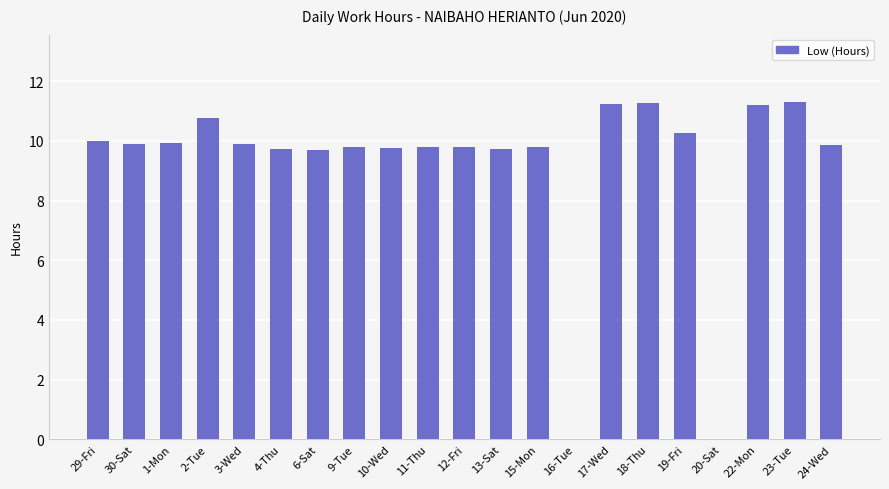

The value at 4-Thu is 9.7. True or false?

True